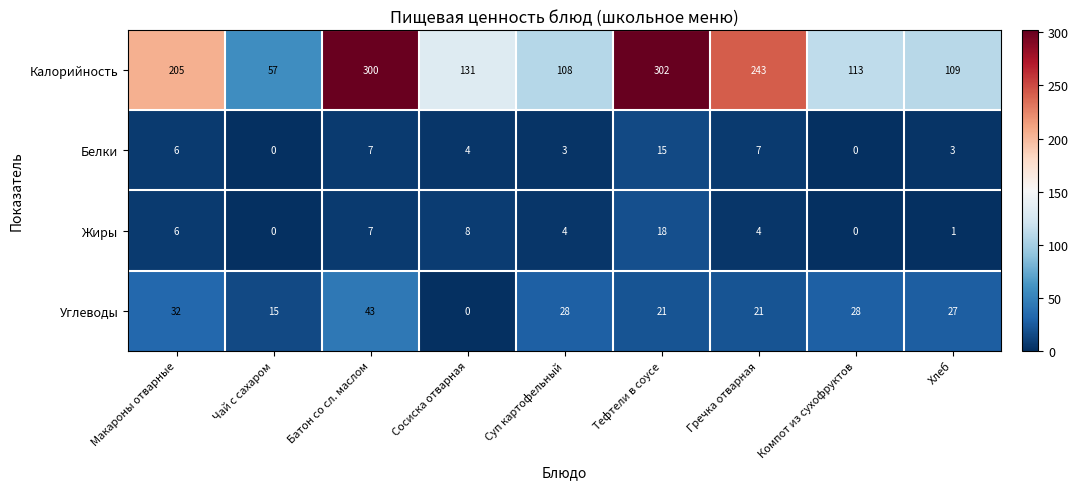

At how many categories does at least one series exceed 128?

5